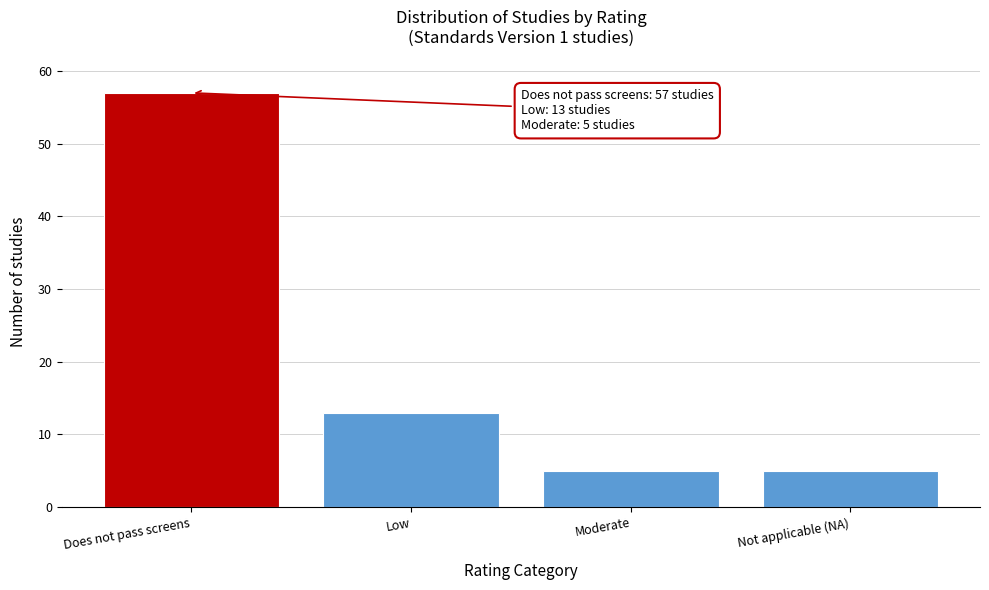

Reading right to left, list all the values displayed in this chart.

5	5	13	57